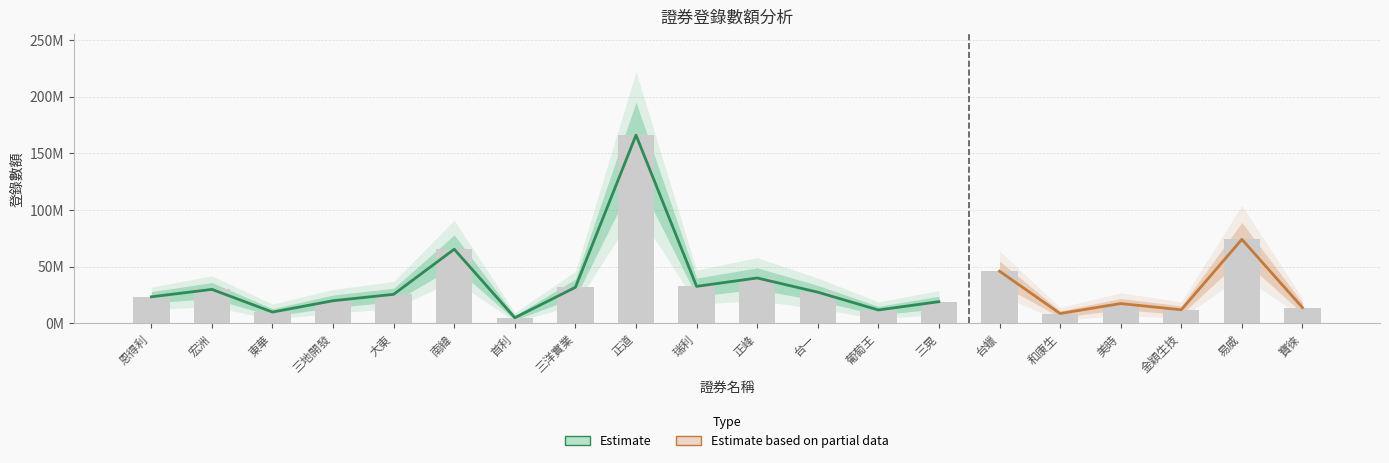

What is the label of the 9th bar from the left?

正道